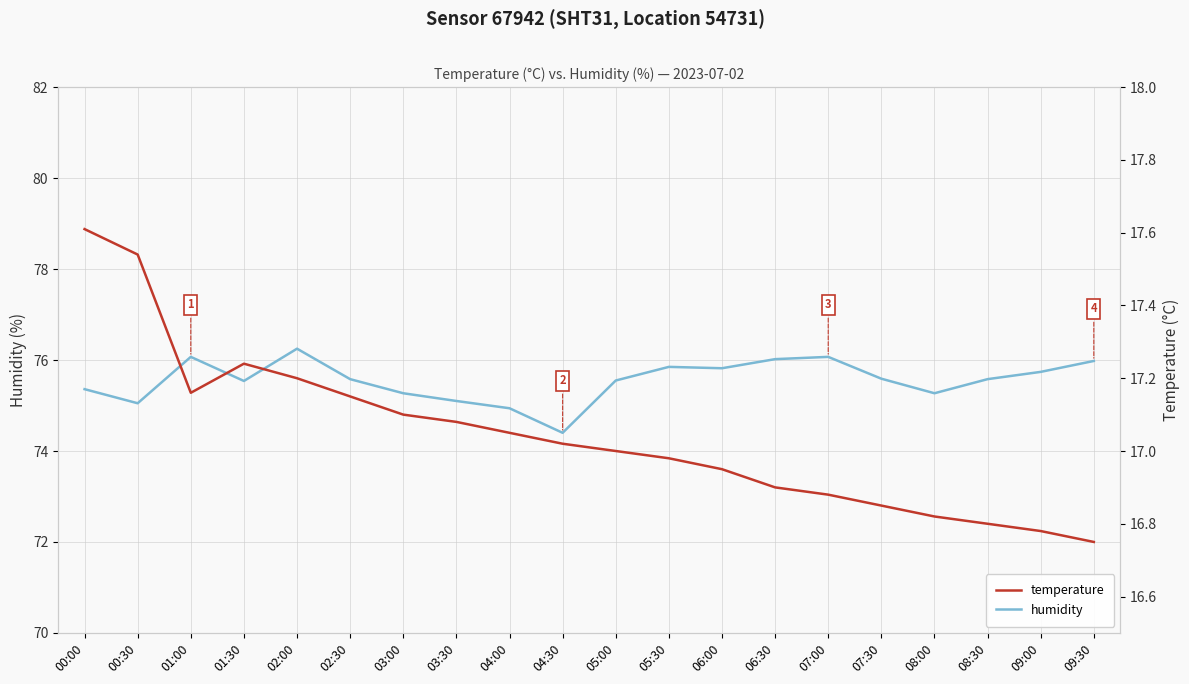

Where is the first local minimum for humidity?

00:30